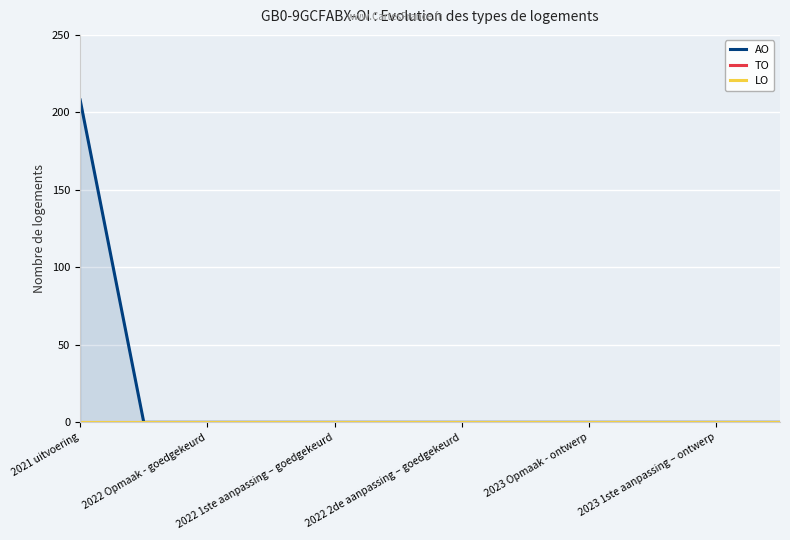

Between 7 and 10, which series saw the biggest shift?

AO